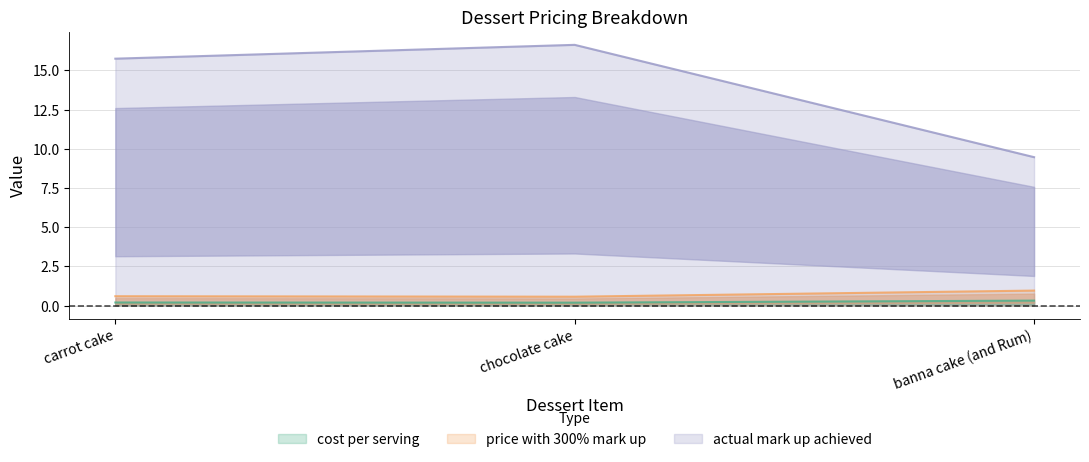

How many values in the actual mark up achieved series are below 15?

1